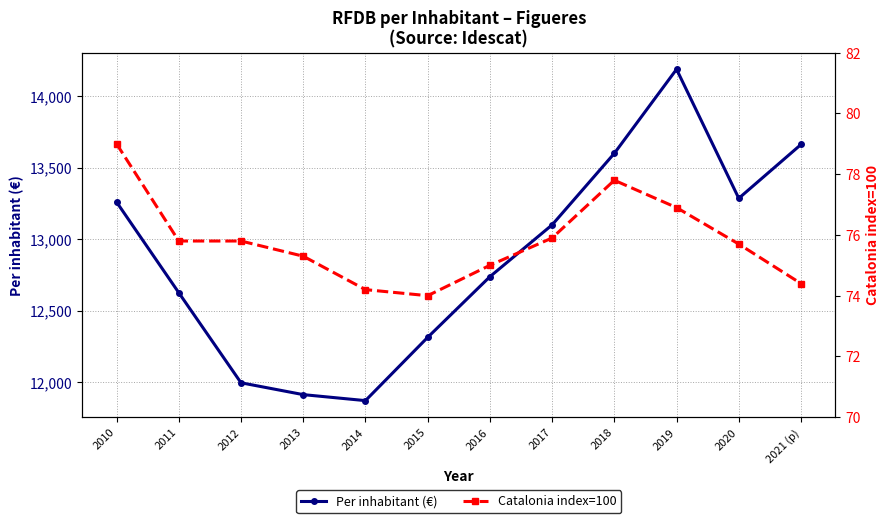

What is the value of the Per inhabitant (€) point at the 9th from the left?

13601